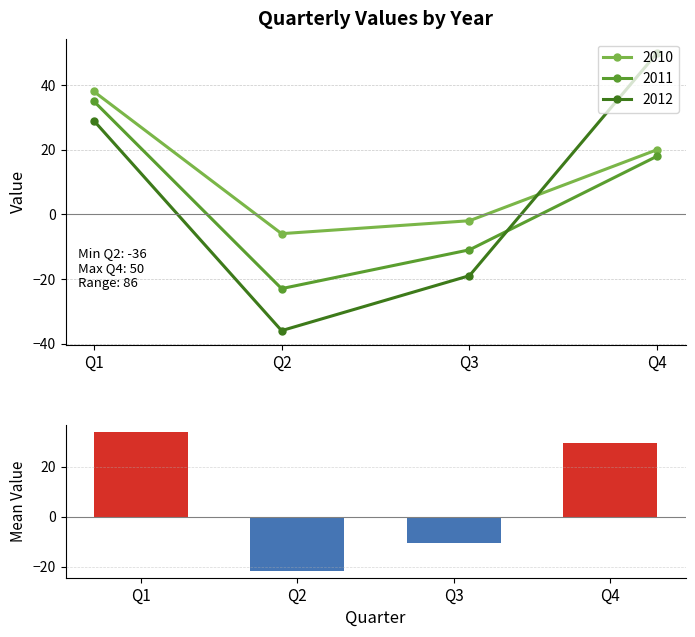

At Q4, list the series in order from largest to smallest.

2012, 2010, 2011